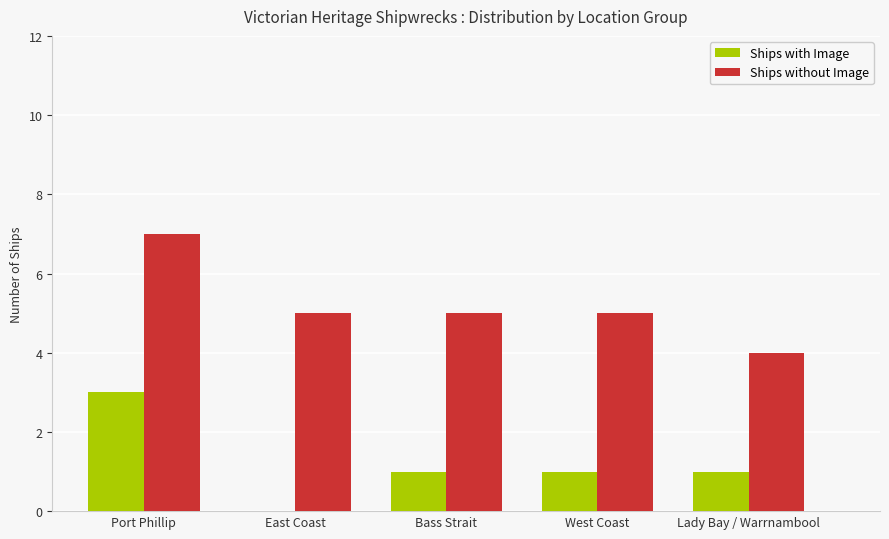

Is the value of Ships with Image at West Coast greater than the value of Ships without Image at Bass Strait?

No